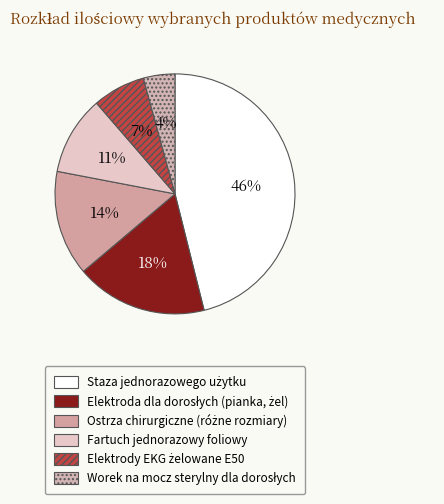

Rank the categories by value from highest to lowest.

Staza jednorazowego użytku bezlateksowa, Elektroda dla dorosłych, pianka, żel, Ostrza chirurgiczne (różne rozmiary), Fartuch jednorazowy foliowy, Elektrody EKG żelowane E50, Worek na mocz, sterylny dla dorosłych